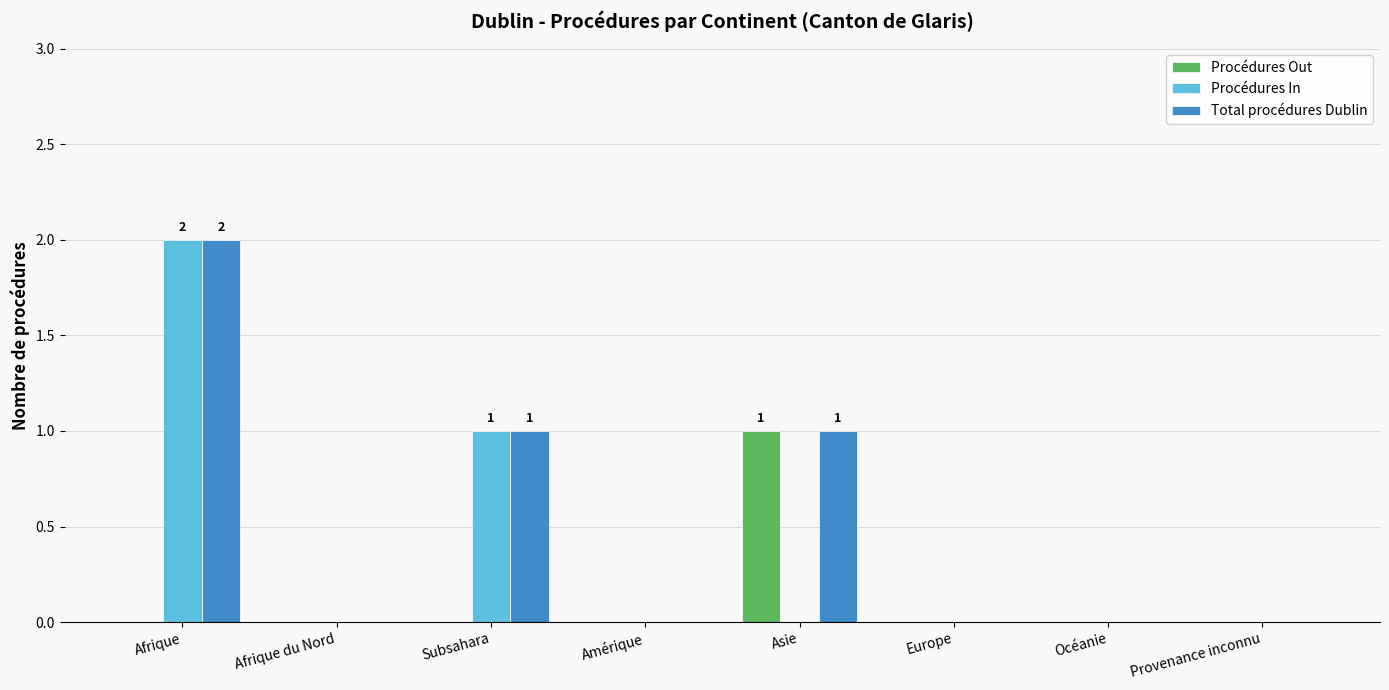

How many data points does each series have?

8